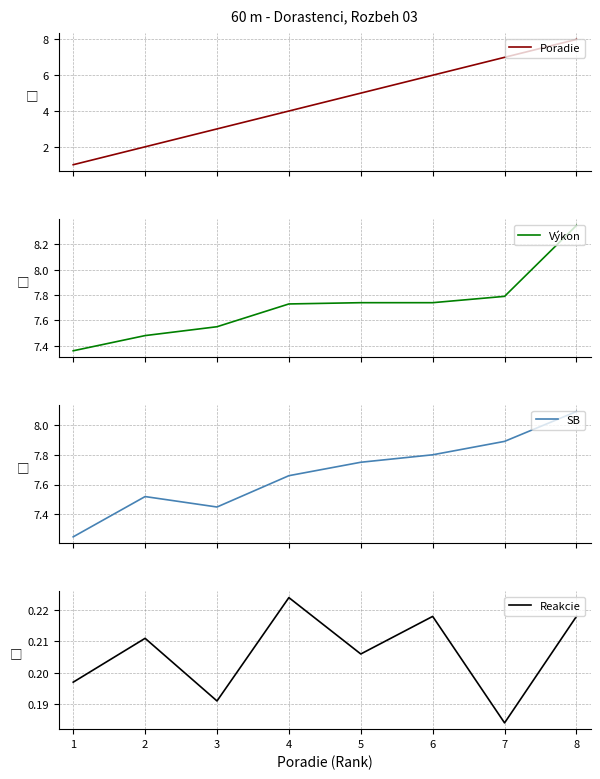

What is the lowest value of the Poradie series?

1